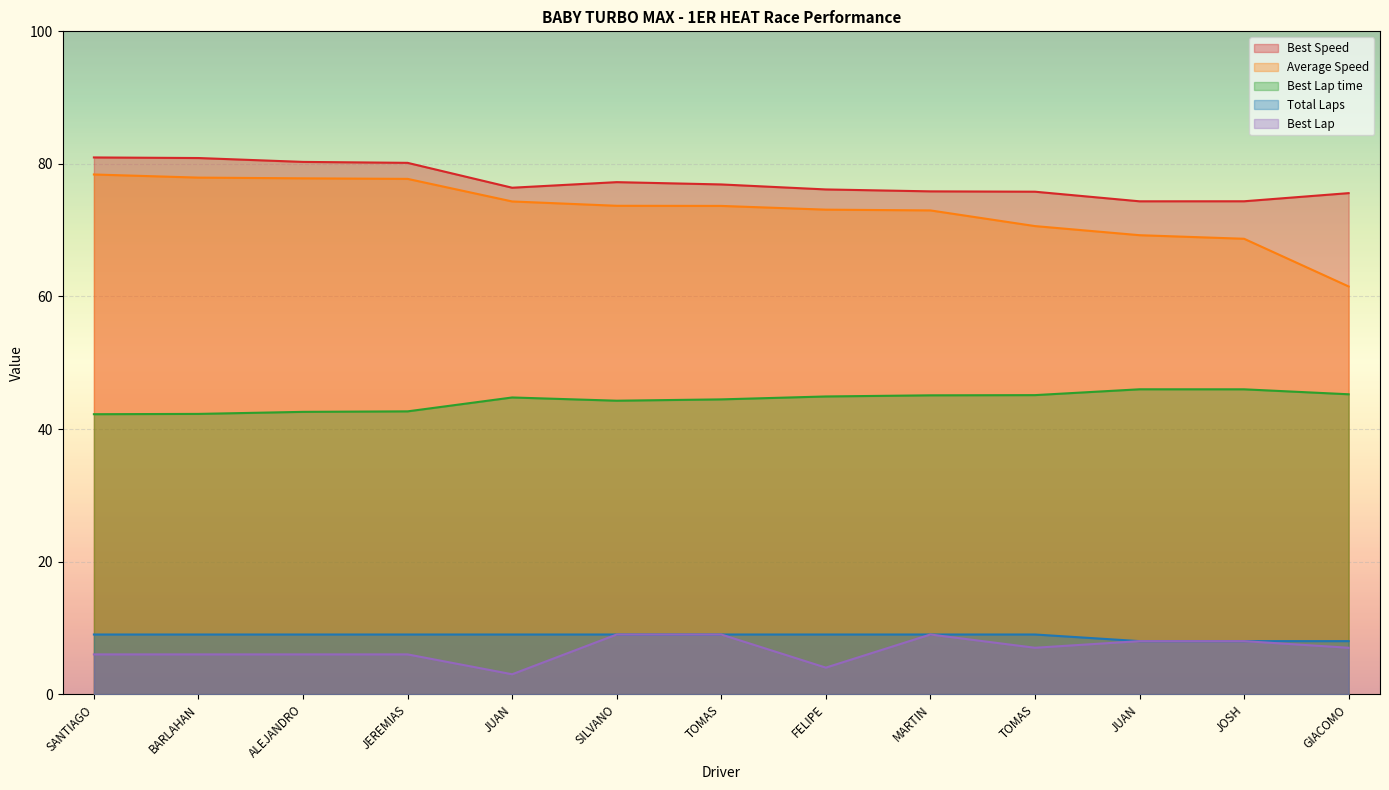

Reading left to right, transcribe all the data shown in this chart.

Total Laps: 9.0	9.0	9.0	9.0	9.0	9.0	9.0	9.0	9.0	9.0	8.0	8.0	8.0
Best Lap: 6.0	6.0	6.0	6.0	3.0	9.0	9.0	4.0	9.0	7.0	8.0	8.0	7.0
Best Lap time: 42.2	42.3	42.6	42.7	44.8	44.3	44.5	44.9	45.1	45.1	46.0	46.0	45.2
Best Speed: 81.0	80.9	80.3	80.2	76.4	77.2	76.9	76.1	75.9	75.8	74.4	74.4	75.6
Average Speed: 78.4	77.9	77.8	77.7	74.3	73.7	73.7	73.1	73.0	70.6	69.2	68.7	61.5